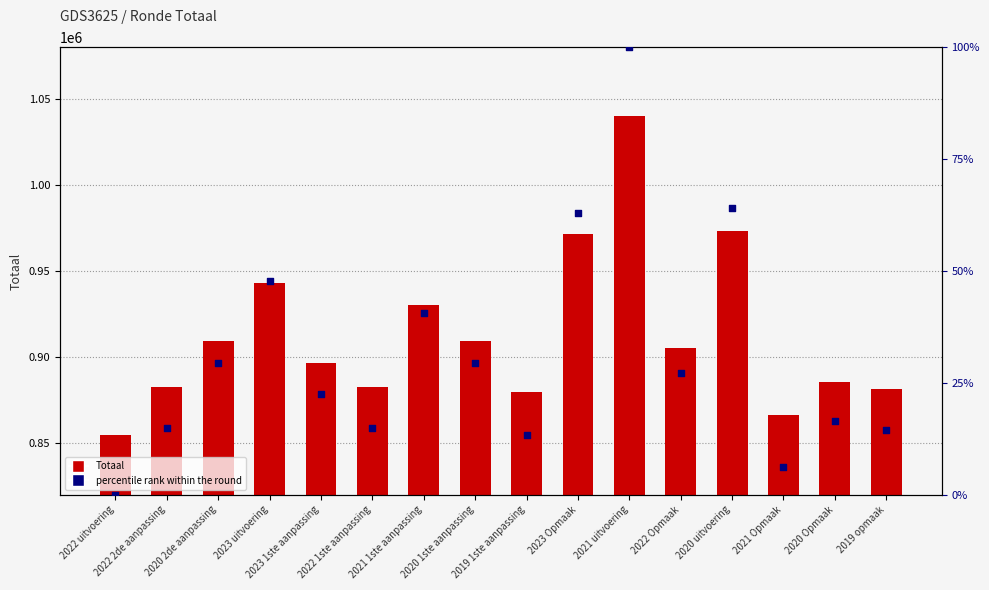

Which series contains the lowest Y value?

percentile rank within the round